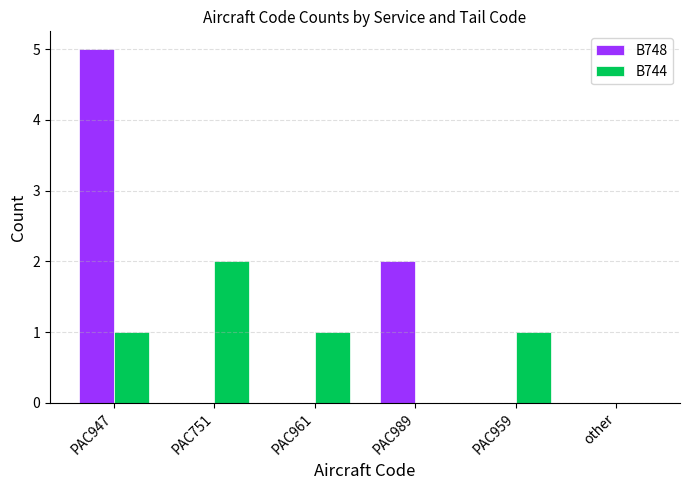

Is the value of B748 at PAC959 greater than the value of B744 at PAC959?

No